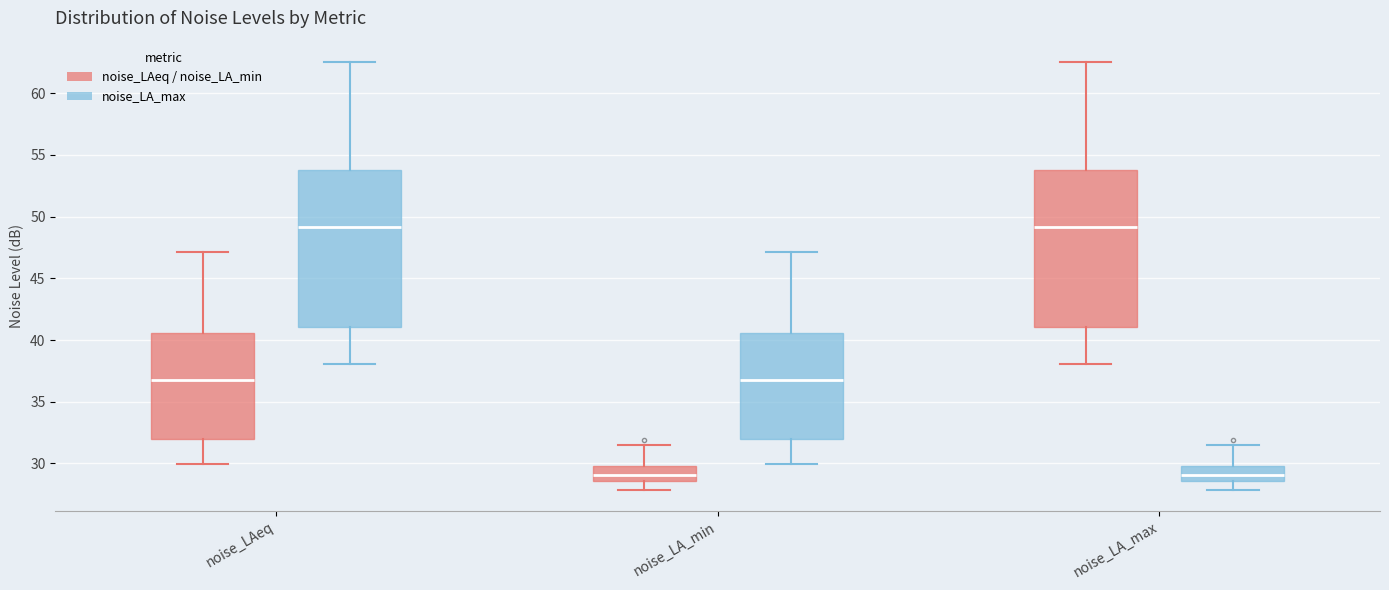

Reading left to right, read every box against the y-axis: the position of its median line, the range the box covers, and the ends of its whiskers. The values are not printed on the chart, so give them approximately, as read against the axis.

noise_LAeq (noise_LAeq / noise_LA_min): median 37.0, box 32.0 to 40.5, whiskers 30.0 to 47.0
noise_LAeq (noise_LA_max): median 49.0, box 41.0 to 54.0, whiskers 38.0 to 62.5
noise_LA_min (noise_LAeq / noise_LA_min): median 29.0, box 28.5 to 30.0, whiskers 28.0 to 31.5
noise_LA_min (noise_LA_max): median 37.0, box 32.0 to 40.5, whiskers 30.0 to 47.0
noise_LA_max (noise_LAeq / noise_LA_min): median 49.0, box 41.0 to 54.0, whiskers 38.0 to 62.5
noise_LA_max (noise_LA_max): median 29.0, box 28.5 to 30.0, whiskers 28.0 to 31.5